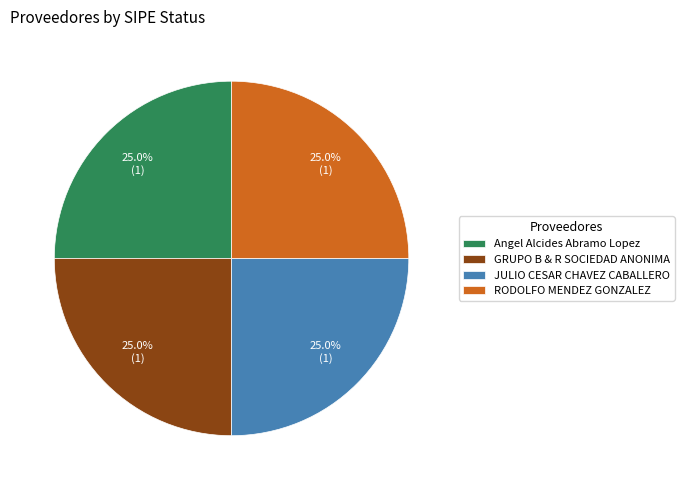

What portion of the pie excludes GRUPO B & R SOCIEDAD ANONIMA?

75.0%